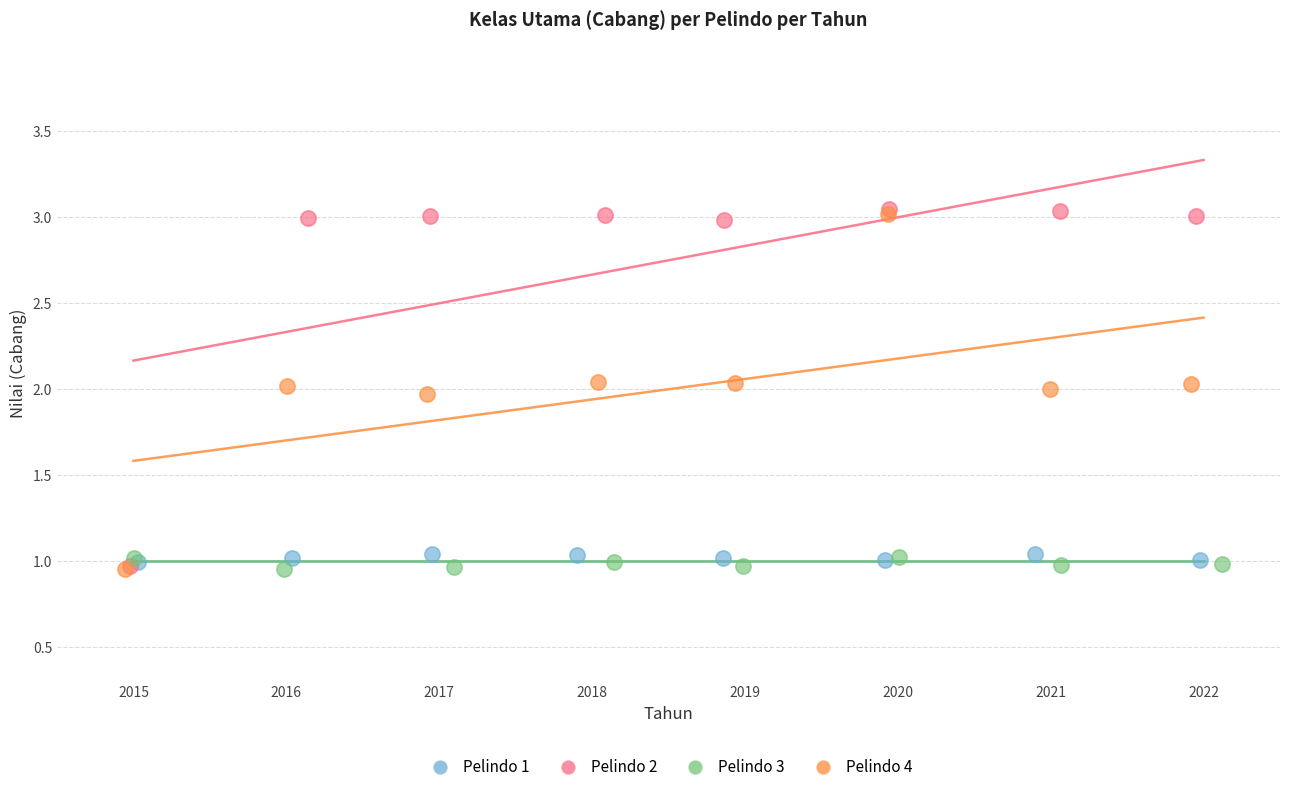

What are all the series names shown in the legend?

Pelindo 1, Pelindo 2, Pelindo 3, Pelindo 4